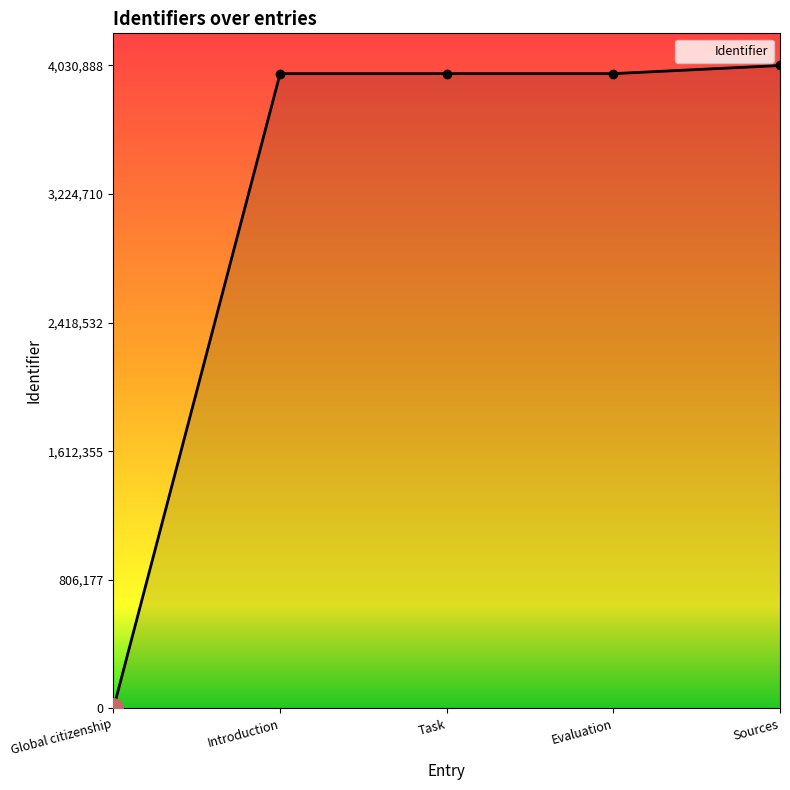

What is the label of the 1st point from the right?

Sources